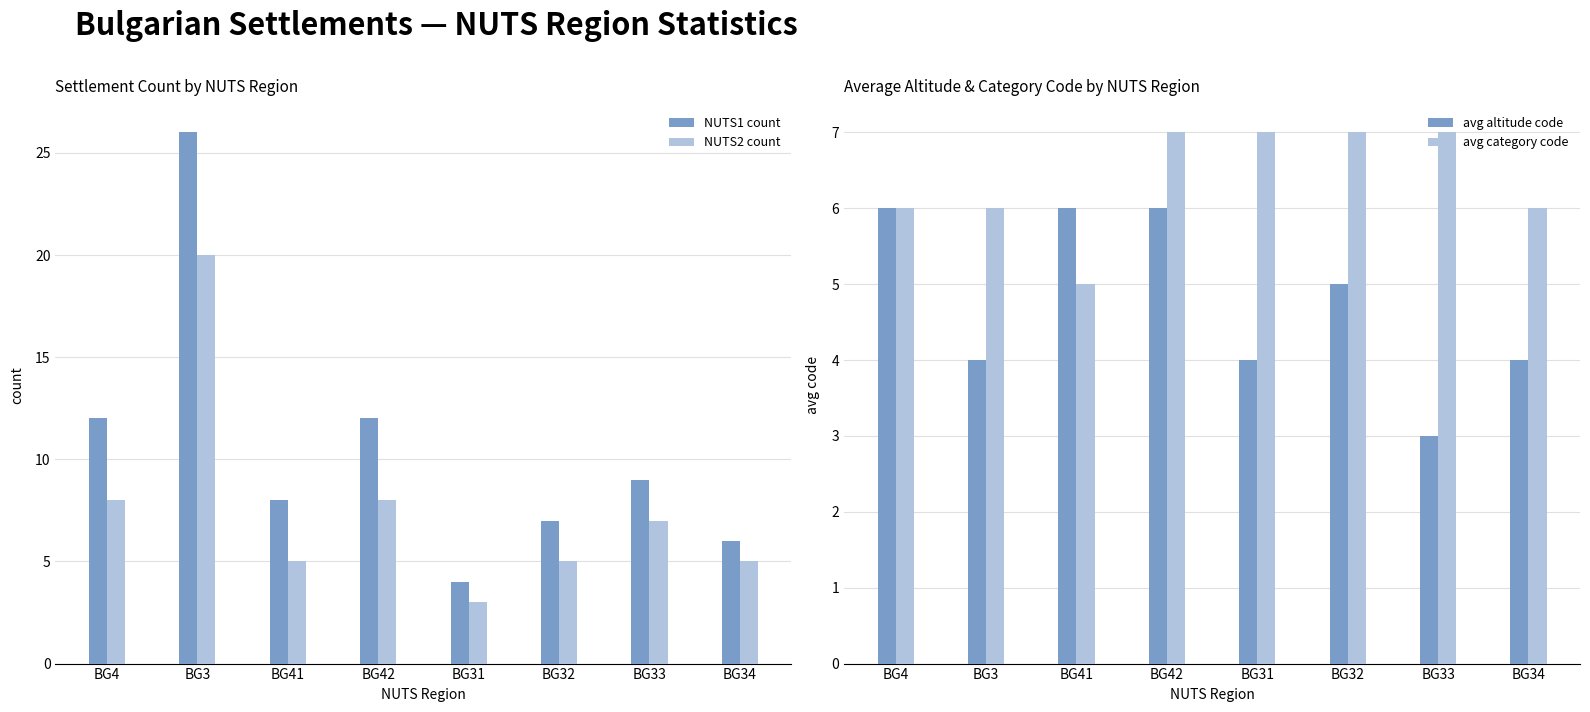

At which label does NUTS2 count first exceed 7?

BG4